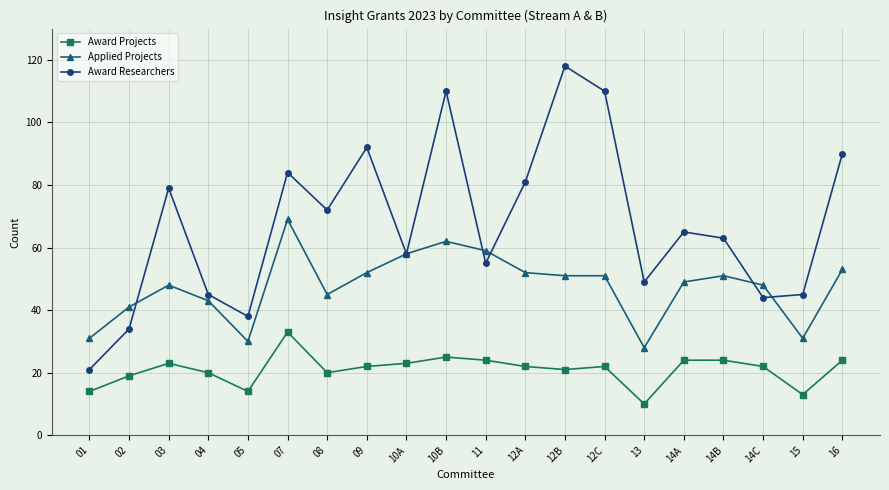

What is the label of the 6th point from the right?

13